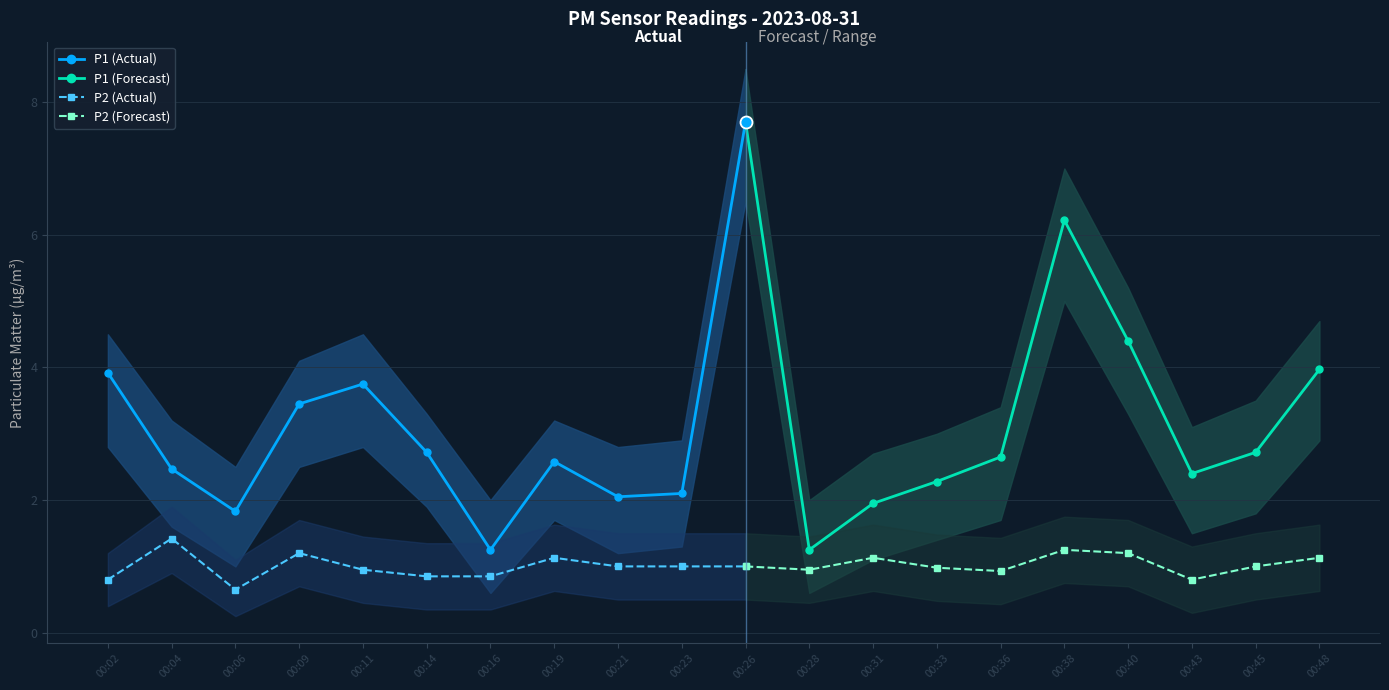

What is the maximum value for P1 (Actual)?

7.7